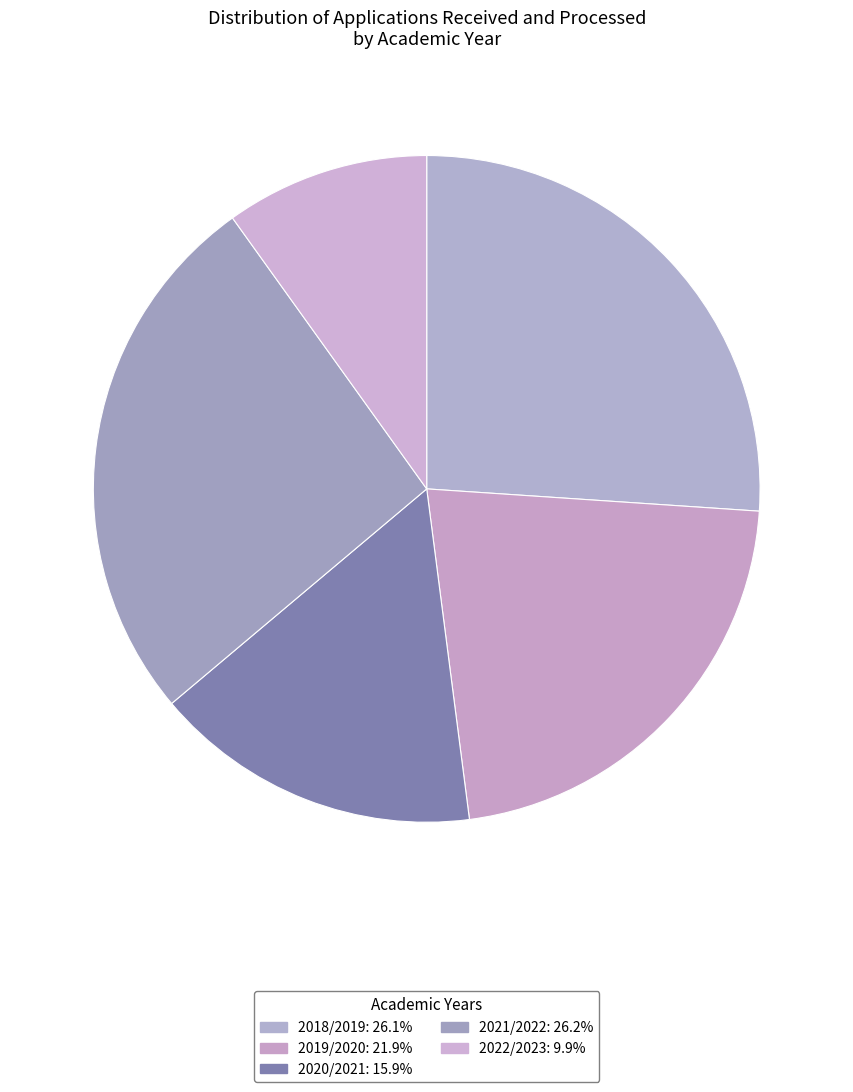

How many slices are in this pie chart?

5